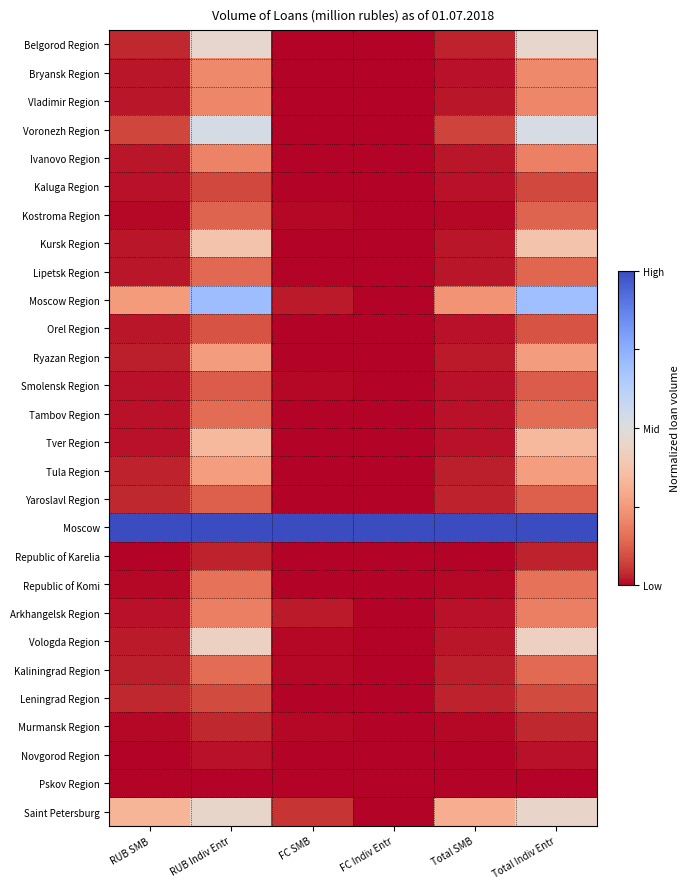

List the series in order of their peak value, lowest first.

Pskov Region, Novgorod Region, Republic of Karelia, Murmansk Region, Kaluga Region, Leningrad Region, Orel Region, Smolensk Region, Yaroslavl Region, Kostroma Region, Lipetsk Region, Kaliningrad Region, Tambov Region, Republic of Komi, Arkhangelsk Region, Ivanovo Region, Vladimir Region, Bryansk Region, Ryazan Region, Tula Region, Tver Region, Kursk Region, Vologda Region, Saint Petersburg, Belgorod Region, Voronezh Region, Moscow Region, Moscow